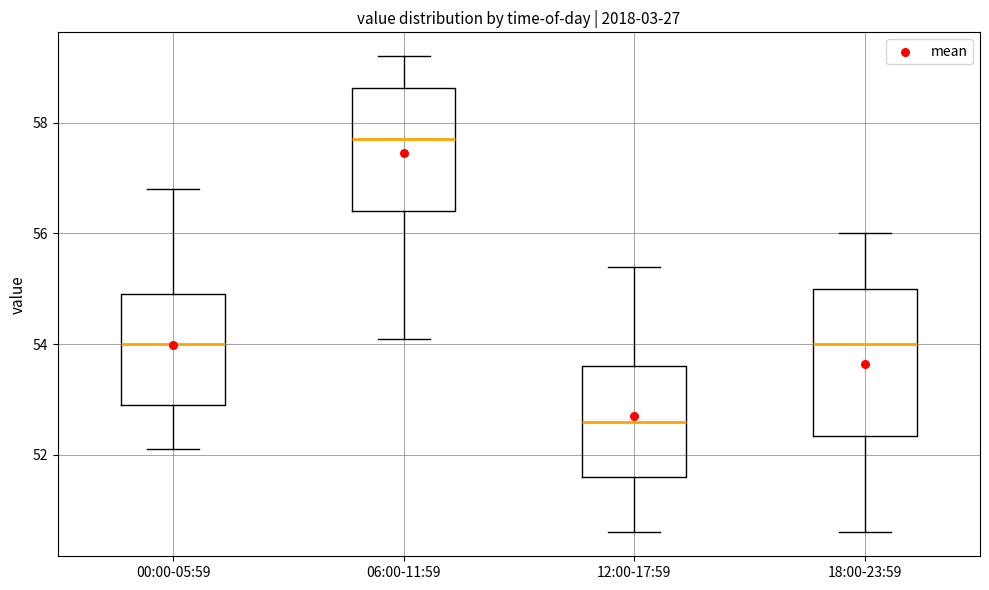

Which box is the tallest, from its lower edge to its upper edge?

18:00-23:59